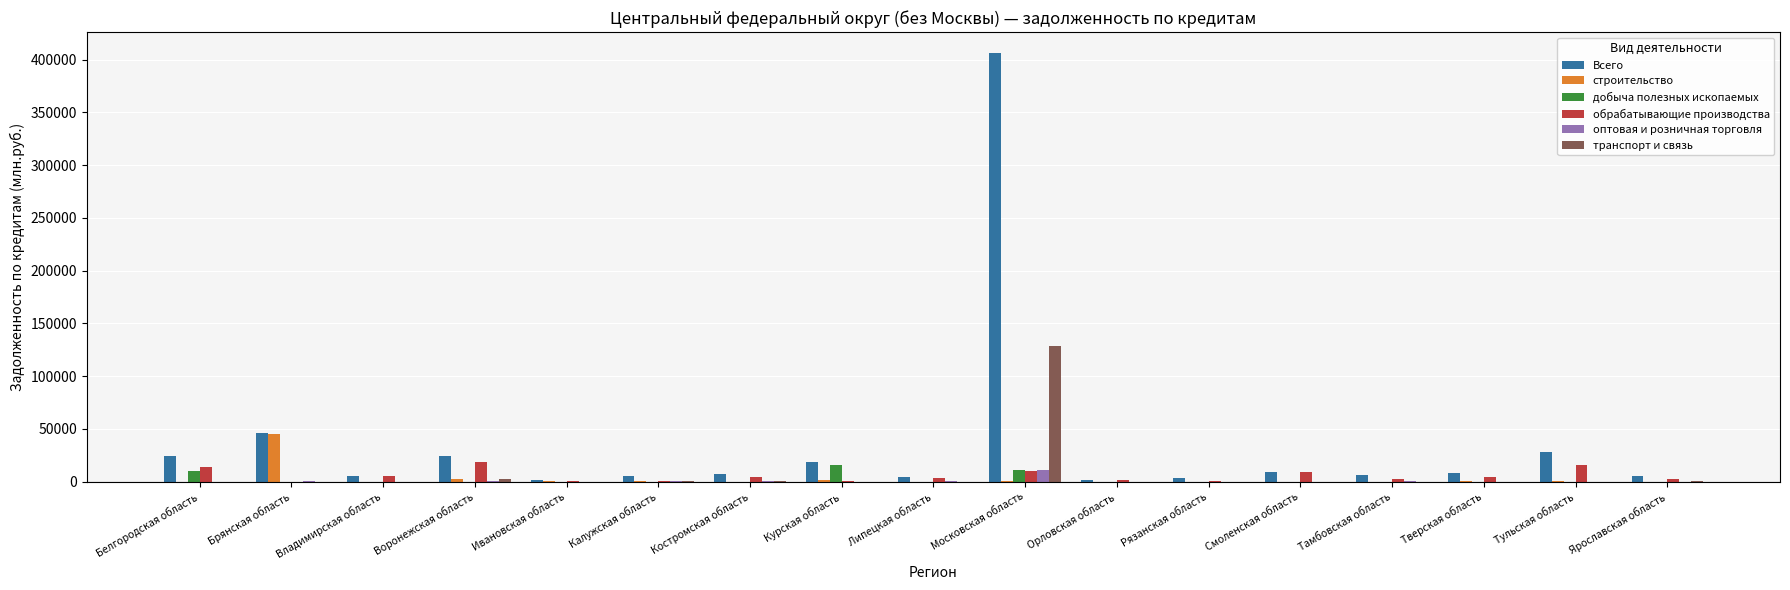

At which category is the sum across all series the highest?

Московская область